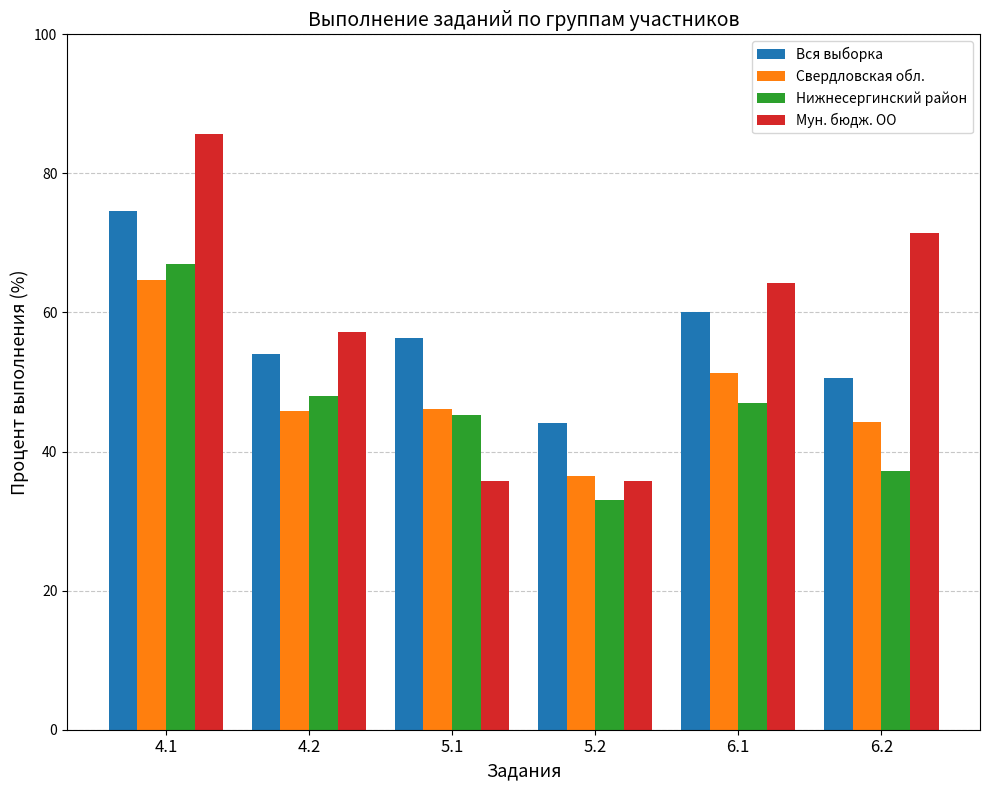

Is it true that Вся выборка equals 50.6 at 6.2?

True